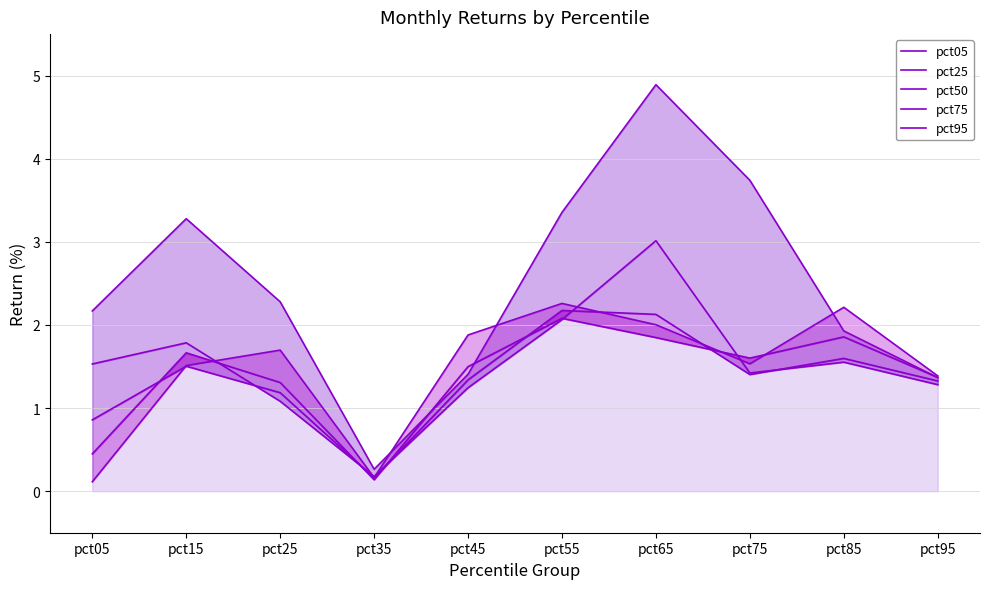

Where is pct50 nearest to the value 1?

pct05